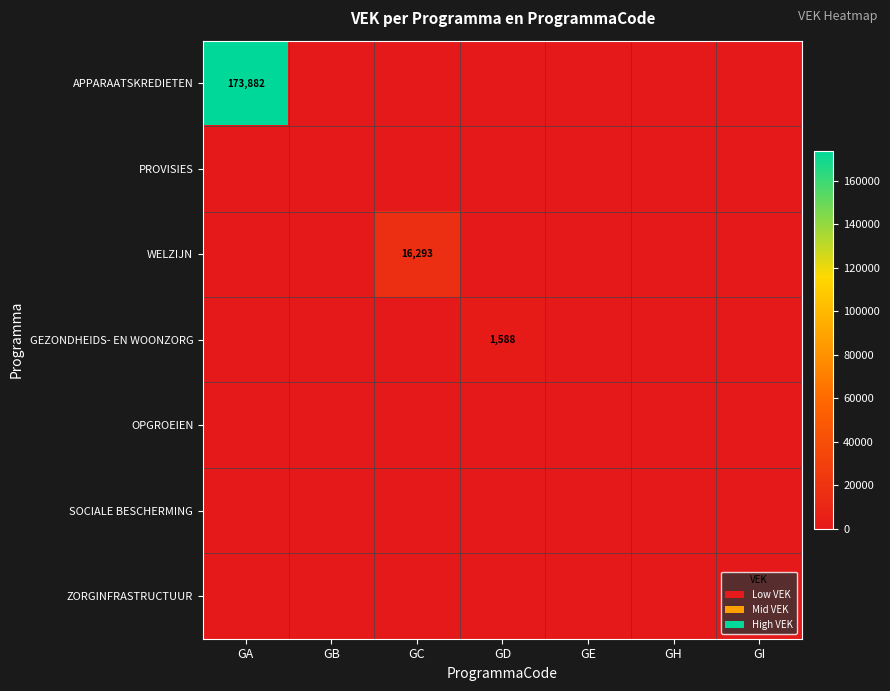

How many categories are shown in the chart?

7